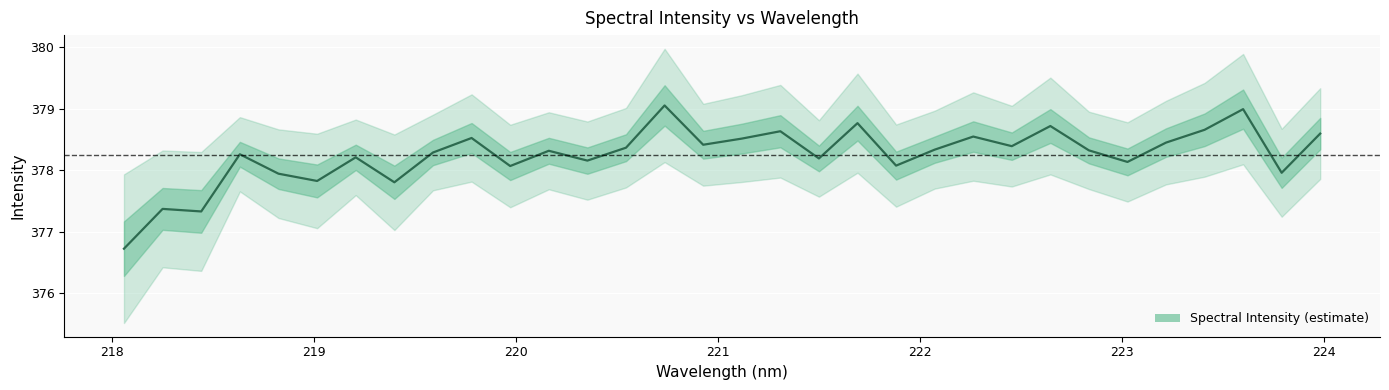

What is the difference between the maximum and minimum values?

2.3